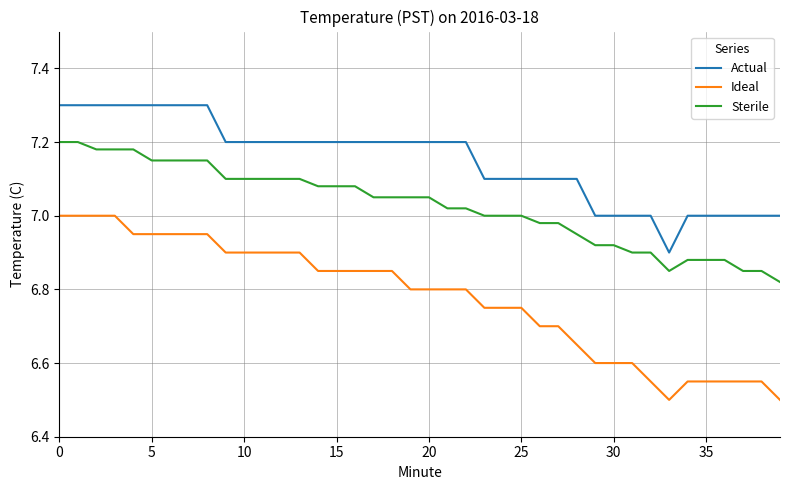

List the series in order of their overall mean, highest first.

Actual, Sterile, Ideal